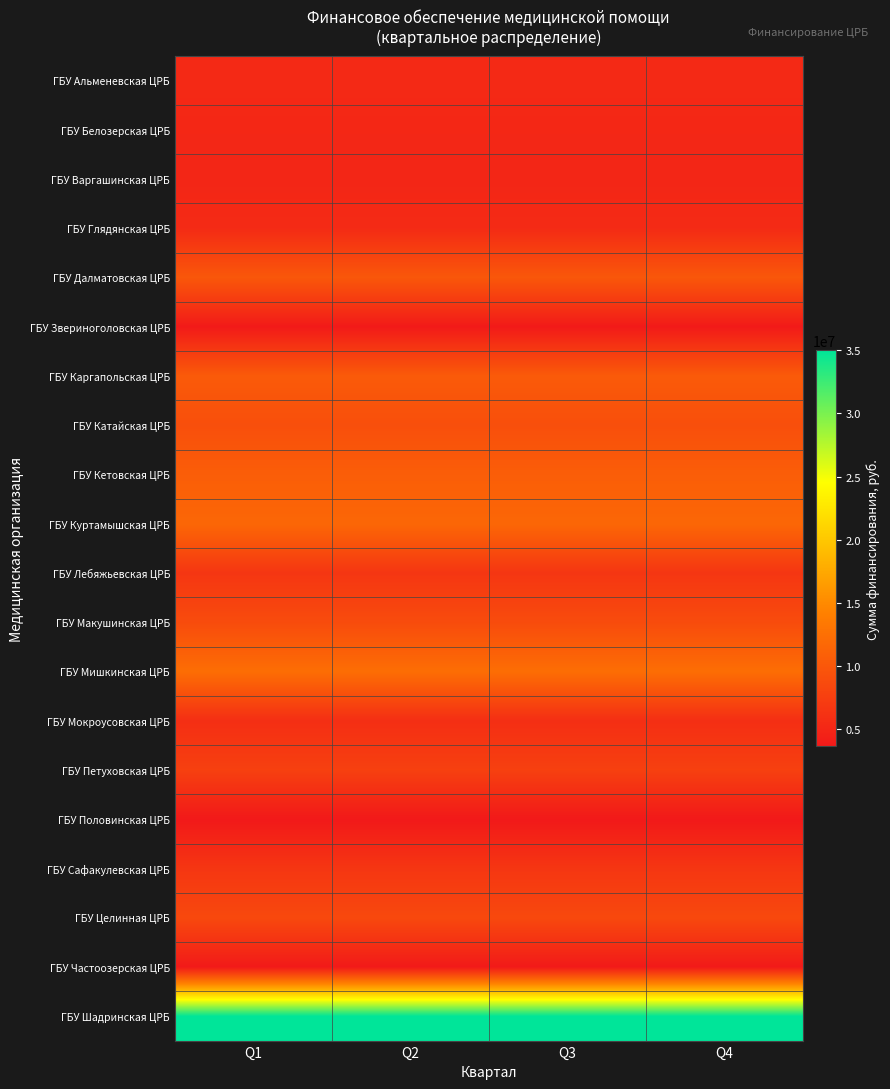

At which category is the sum across all series the highest?

Q1